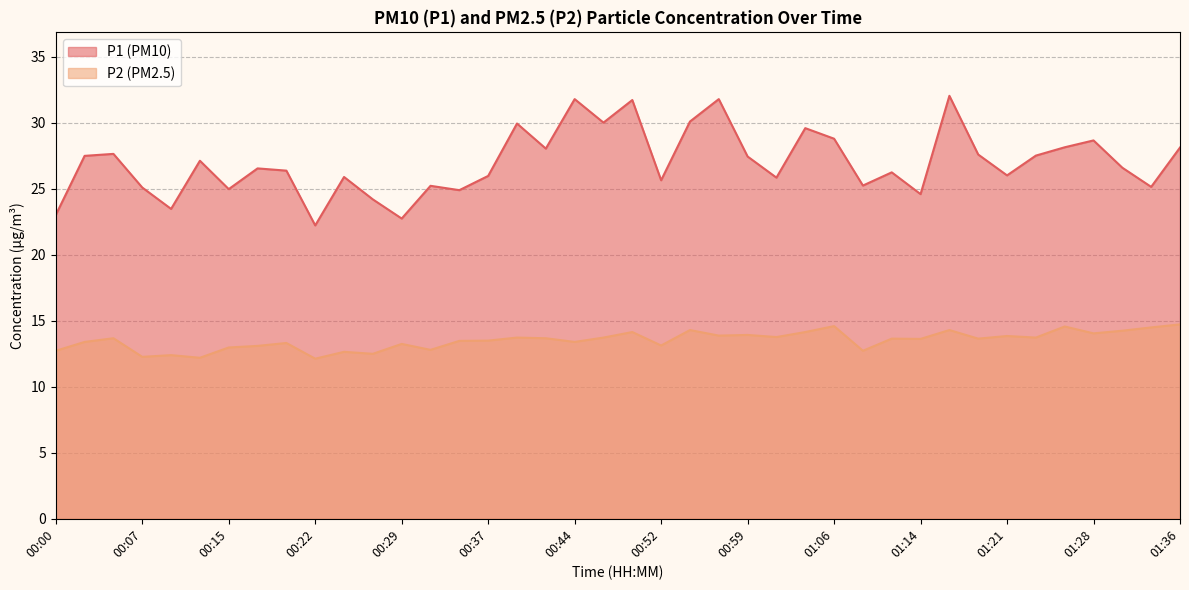

Does the chart display data point markers on the line(s)?

No